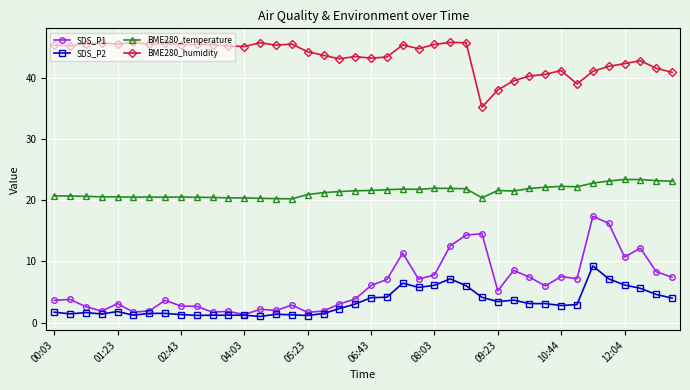

What is the greatest value displayed?

45.9